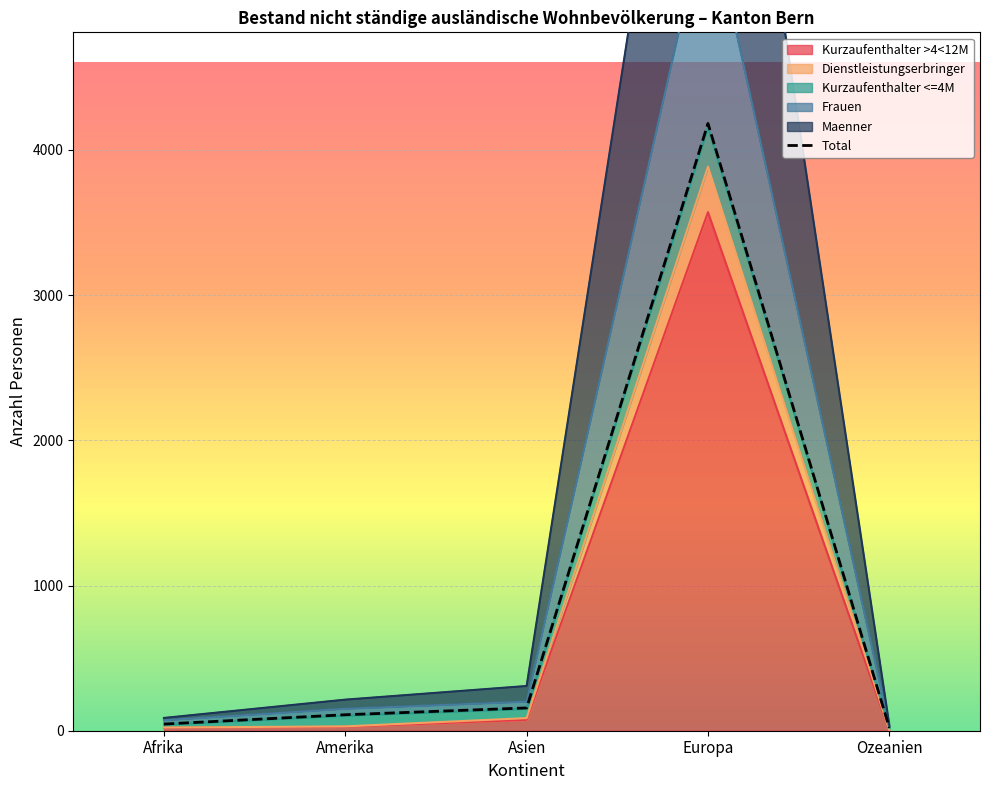

Rank the categories by value from lowest to highest.

Ozeanien, Afrika, Amerika, Asien, Europa